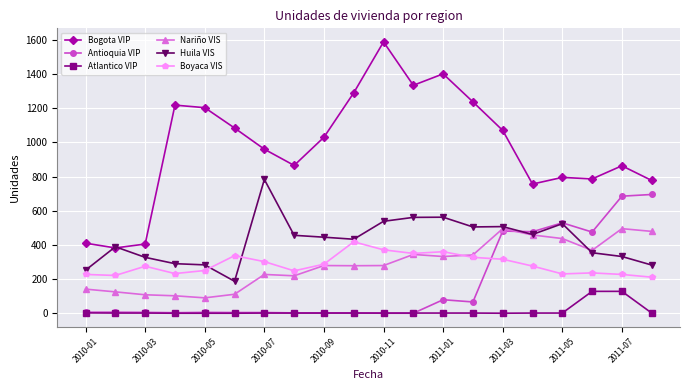

Which series has the largest total across all categories?

Bogota VIP